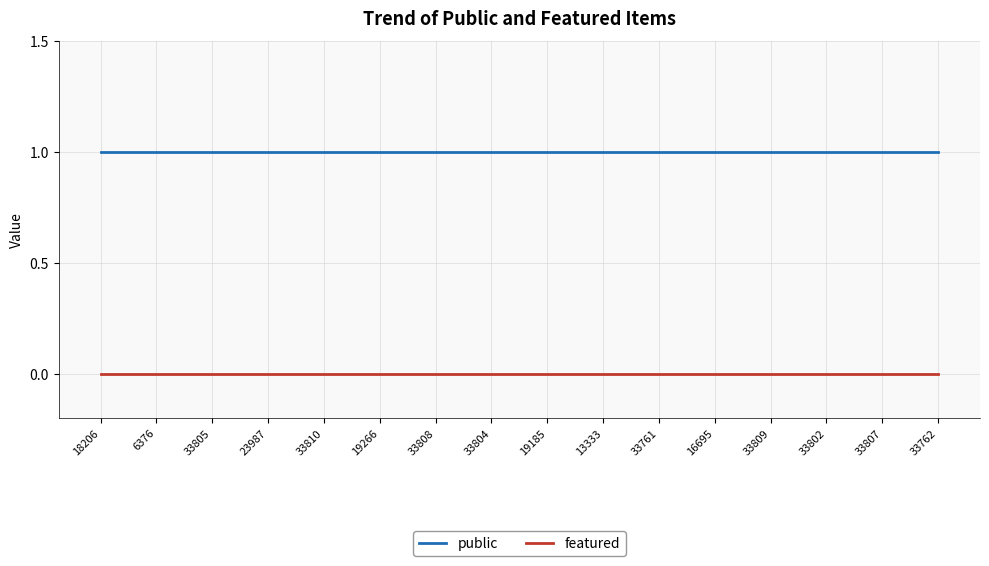

Reading left to right, extract all data points from this chart.

public: 1	1	1	1	1	1	1	1	1	1	1	1	1	1	1	1
featured: 0	0	0	0	0	0	0	0	0	0	0	0	0	0	0	0